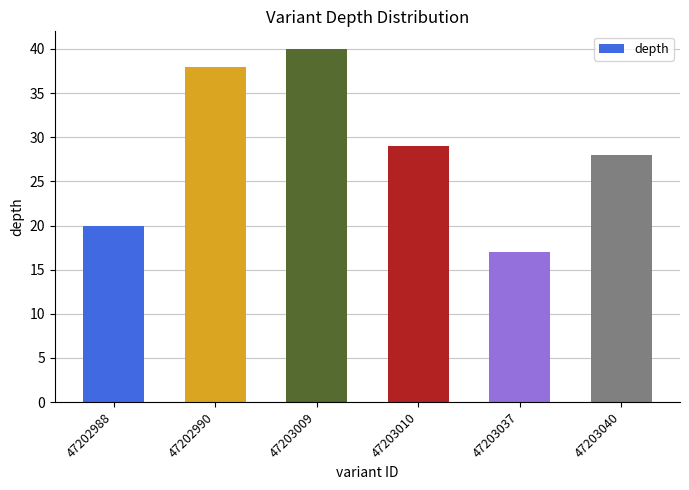

Rank the categories by value from highest to lowest.

47203009, 47202990, 47203010, 47203040, 47202988, 47203037